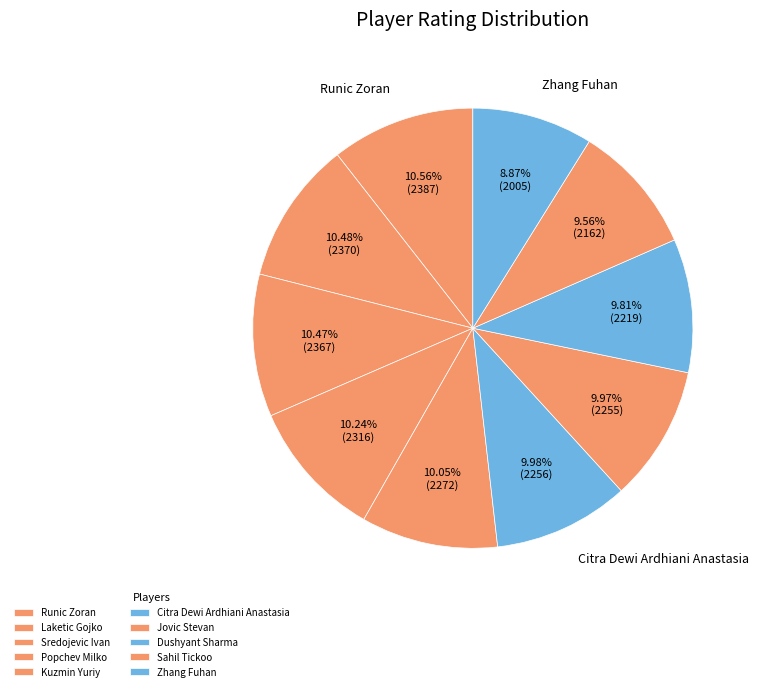

Combined, do Sredojevic Ivan and Laketic Gojko account for over 50%?

No